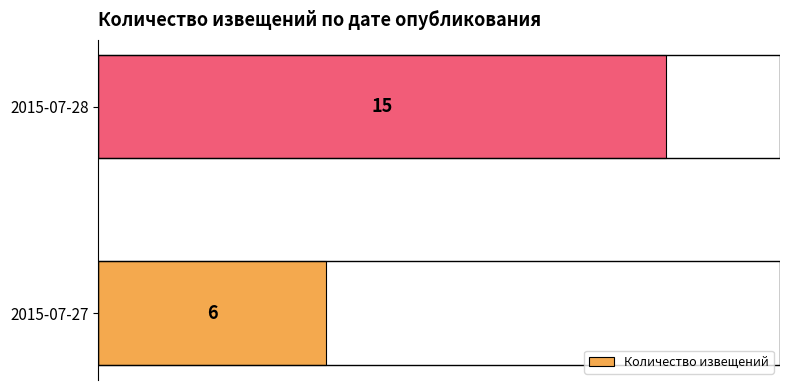

Count the number of data series in this chart.

1